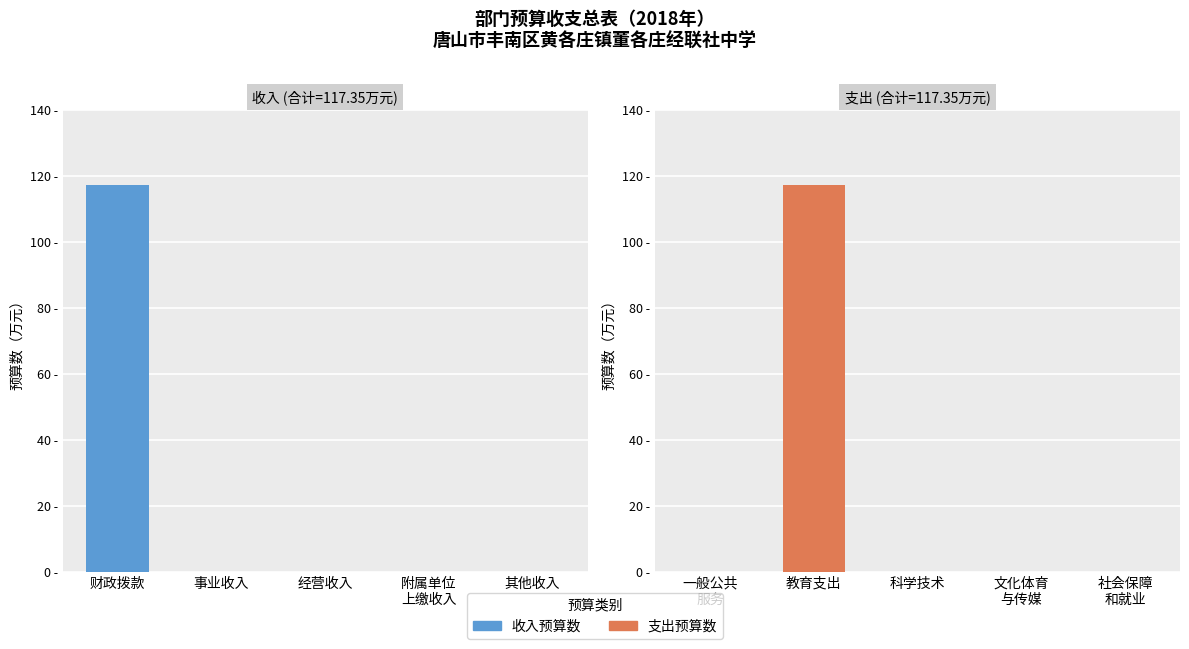

Reading left to right, extract all data points from this chart.

收入预算数: 117.3	0.0	0.0	0.0	0.0
支出预算数: 0.0	117.3	0.0	0.0	0.0